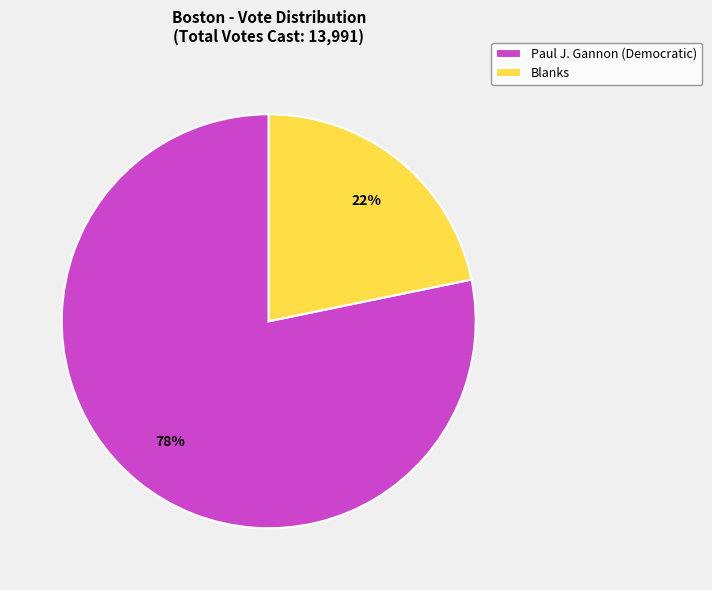

To the nearest percent, what is the difference between the largest and smallest slice percentages?

56%